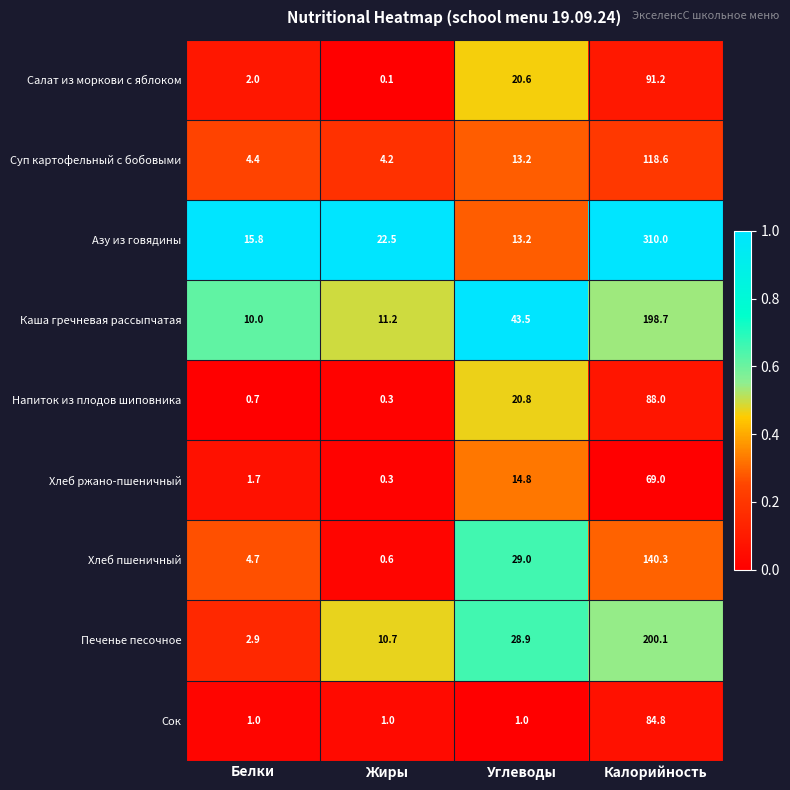

The Суп картофельный с бобовыми series shows 1.5 at Белки. True or false?

False